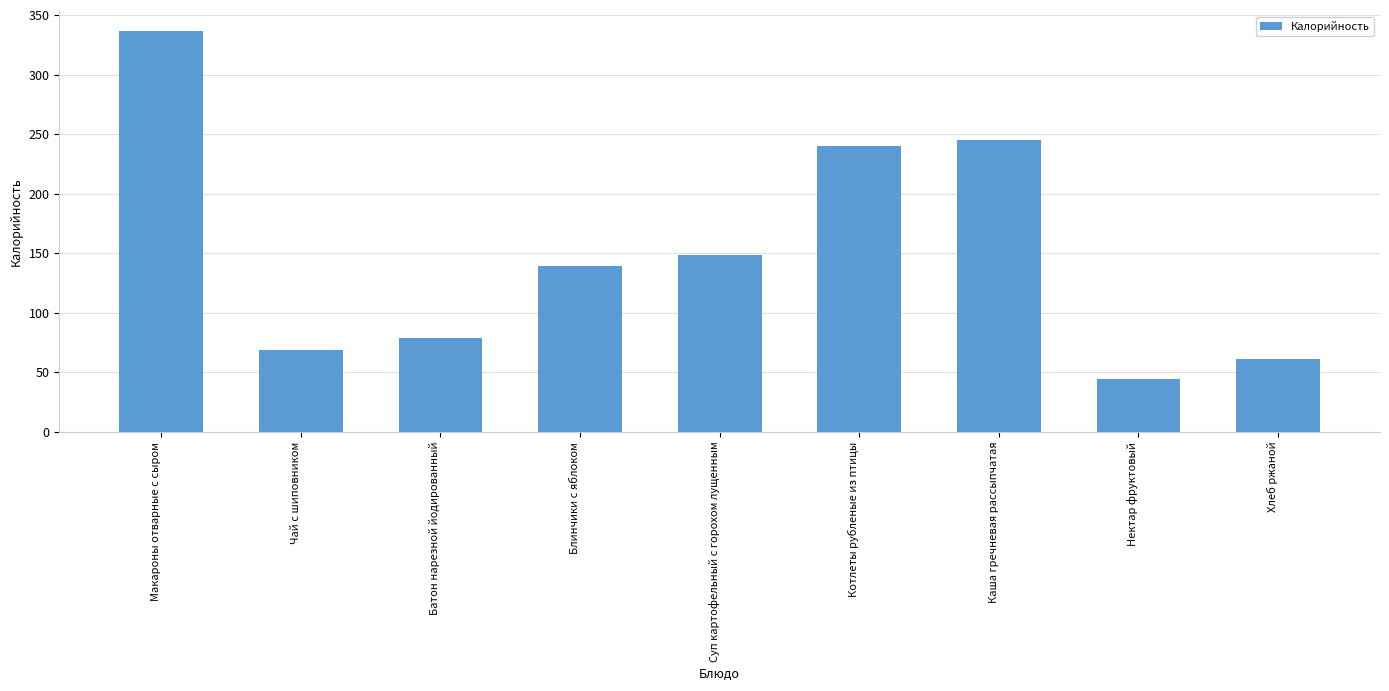

What position from the left is Батон нарезной йодированный?

3